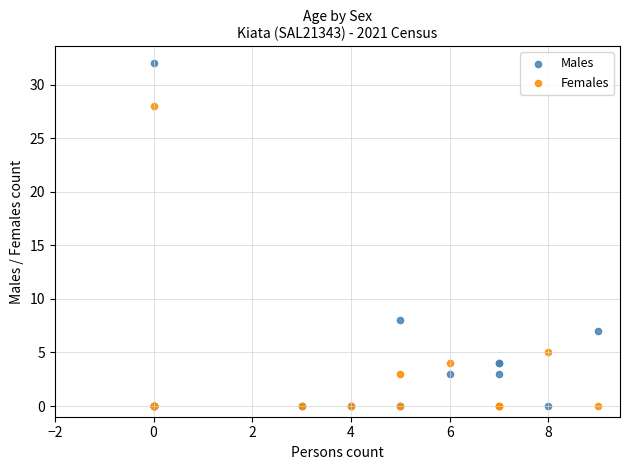

What are all the series names shown in the legend?

Males, Females